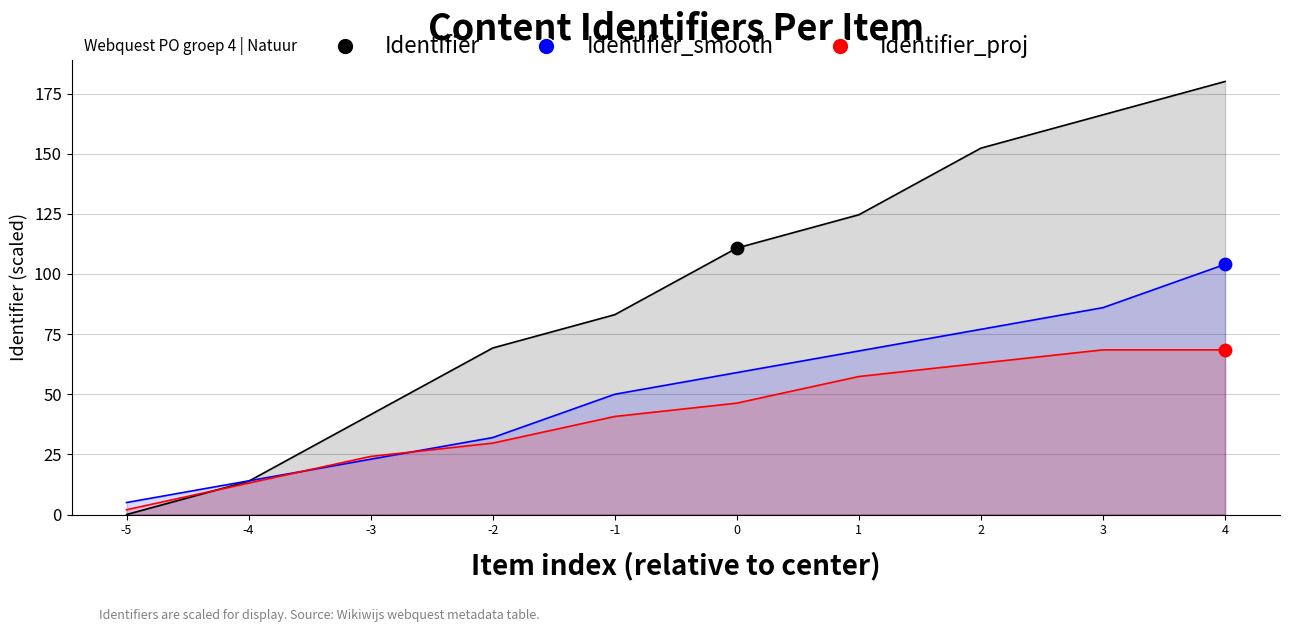

Which series has the largest total across all categories?

Identifier